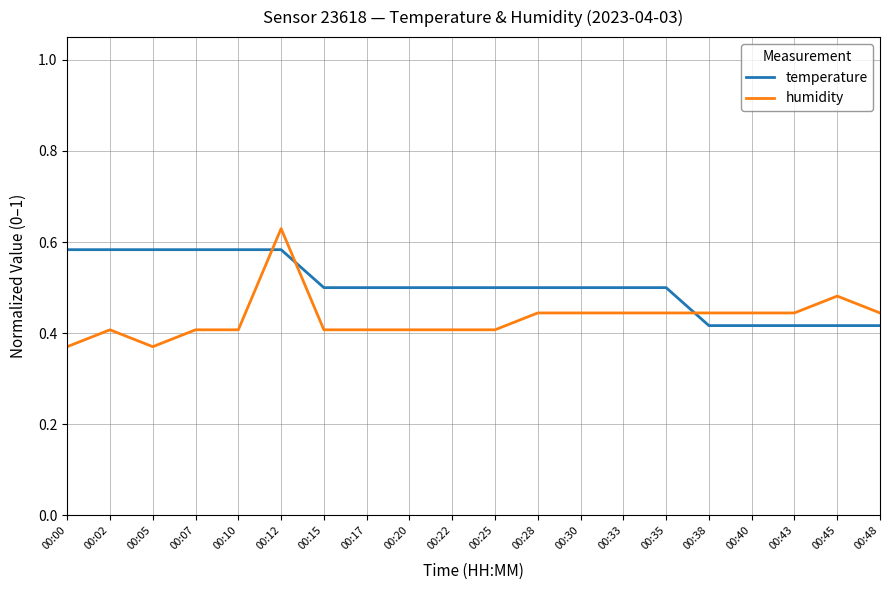

List the series in order of their peak value, highest first.

humidity, temperature